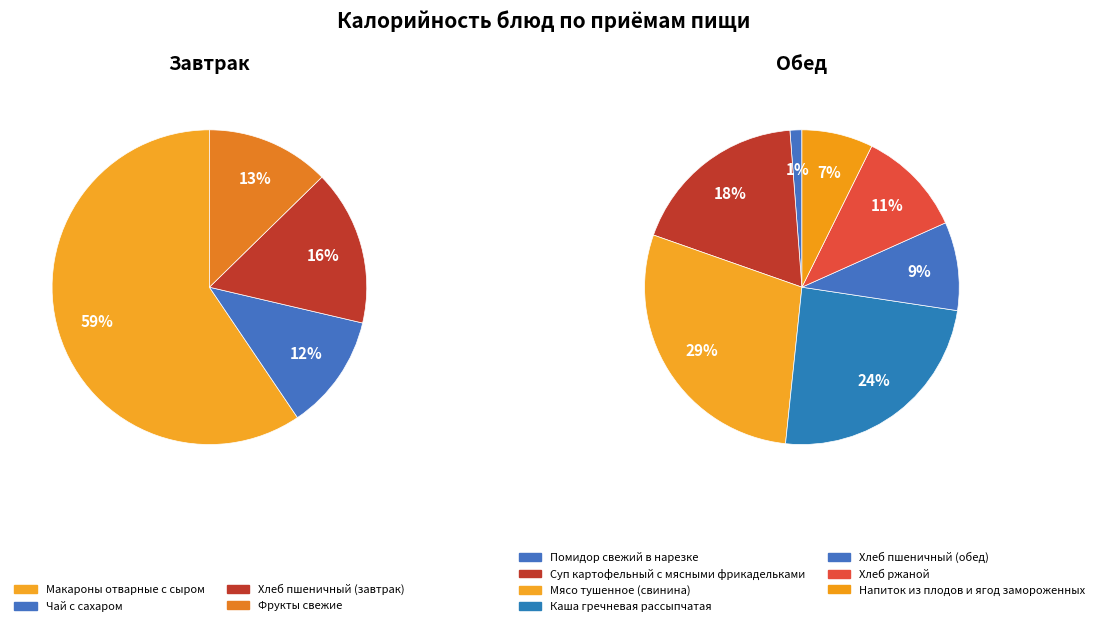

What percentage is the Помидор свежий в нарезке slice, to the nearest percent?

1%